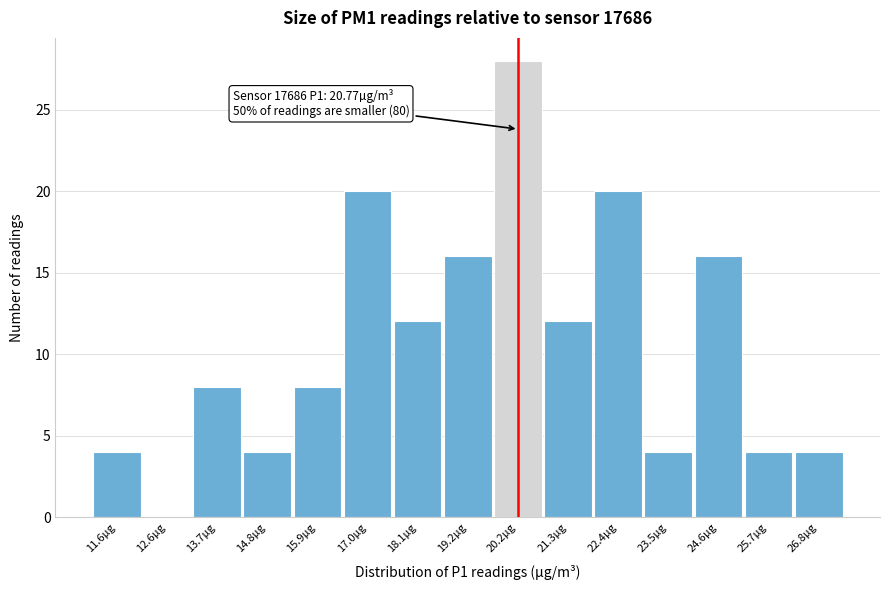

Reading left to right, transcribe all the data shown in this chart.

11.6µg=4	12.6µg=0	13.7µg=8	14.8µg=4	15.9µg=8	17.0µg=20	18.1µg=12	19.2µg=16	20.2µg=28	21.3µg=12	22.4µg=20	23.5µg=4	24.6µg=16	25.7µg=4	26.8µg=4